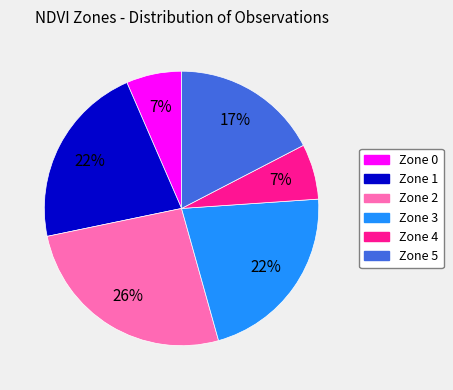

To the nearest percent, what percentage of the pie is Zone 2?

26%